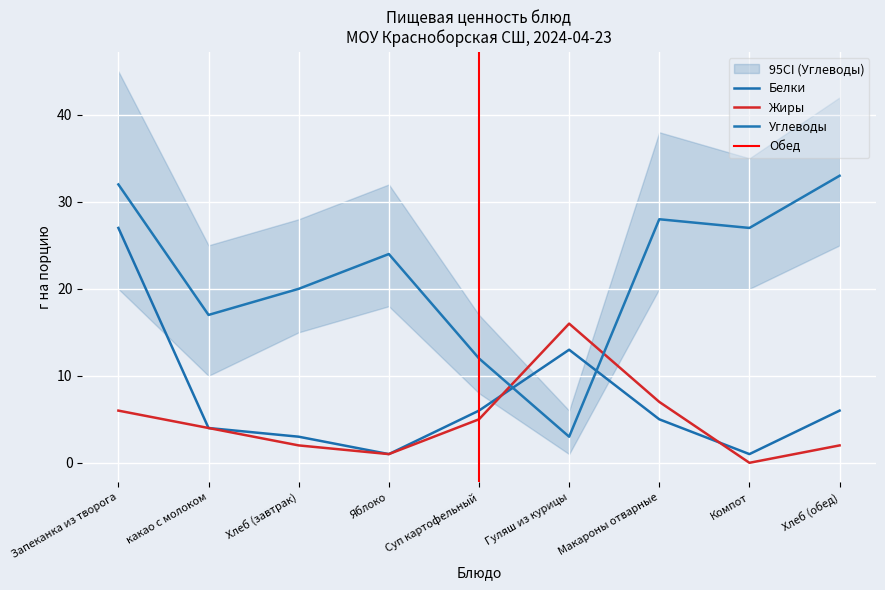

What is the label of the 2nd point from the left?

какао с молоком